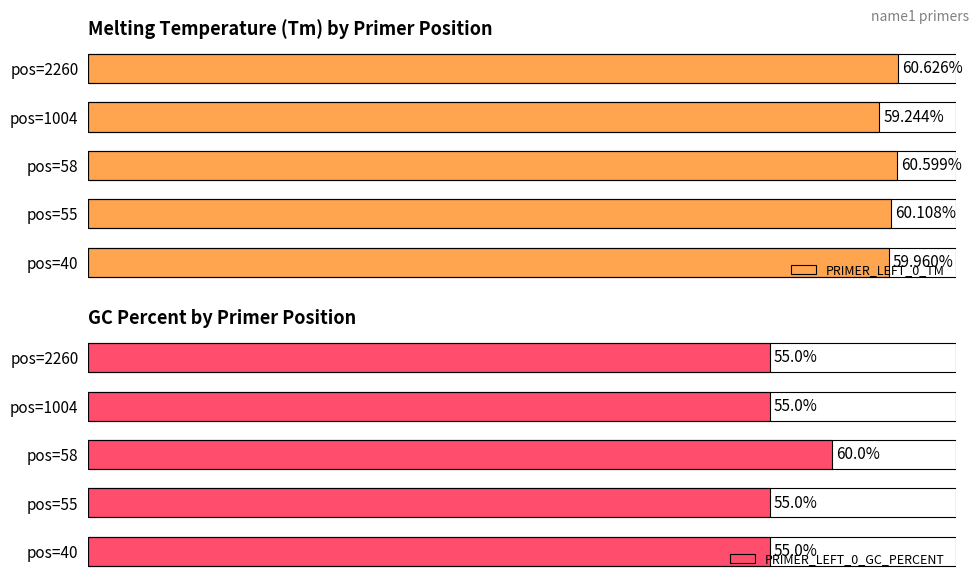

List the labels in order of PRIMER_LEFT_0_GC_PERCENT value, largest first.

2, 0, 1, 3, 4